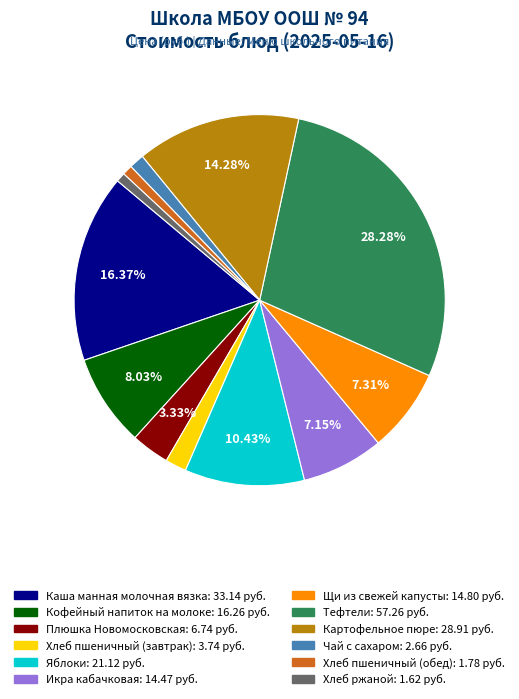

To the nearest percent, what is the difference between the Каша манная молочная вязка and Картофельное пюре slice percentages?

2%